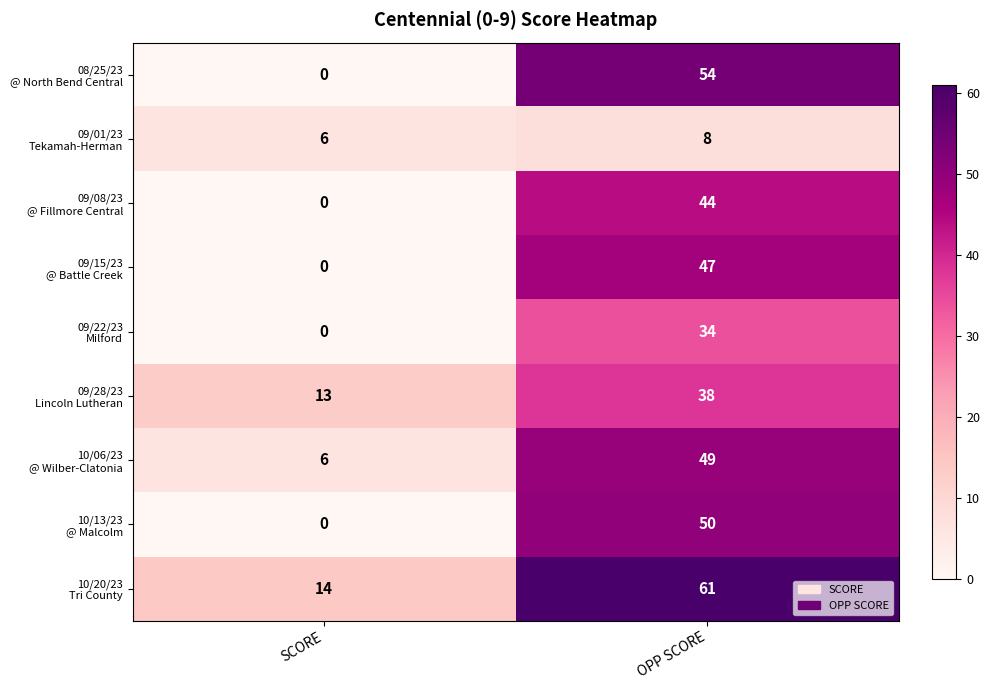

What is the total value across all series at SCORE?

39